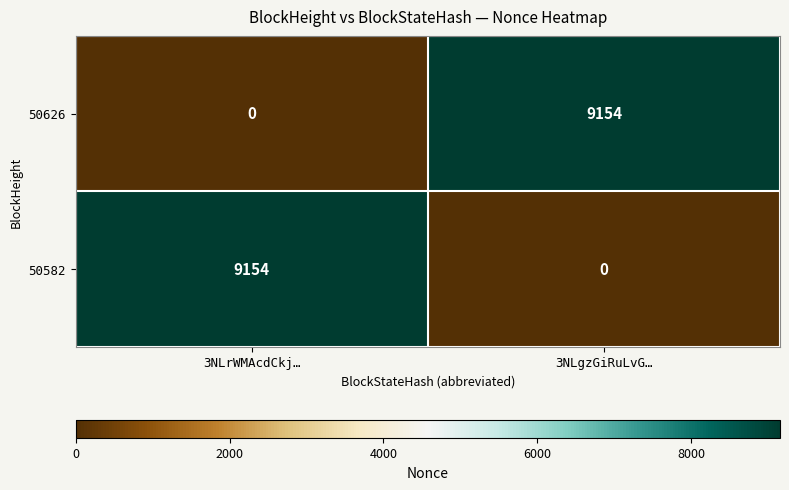

Reading left to right, extract all data points from this chart.

50626: 0	9154
50582: 9154	0